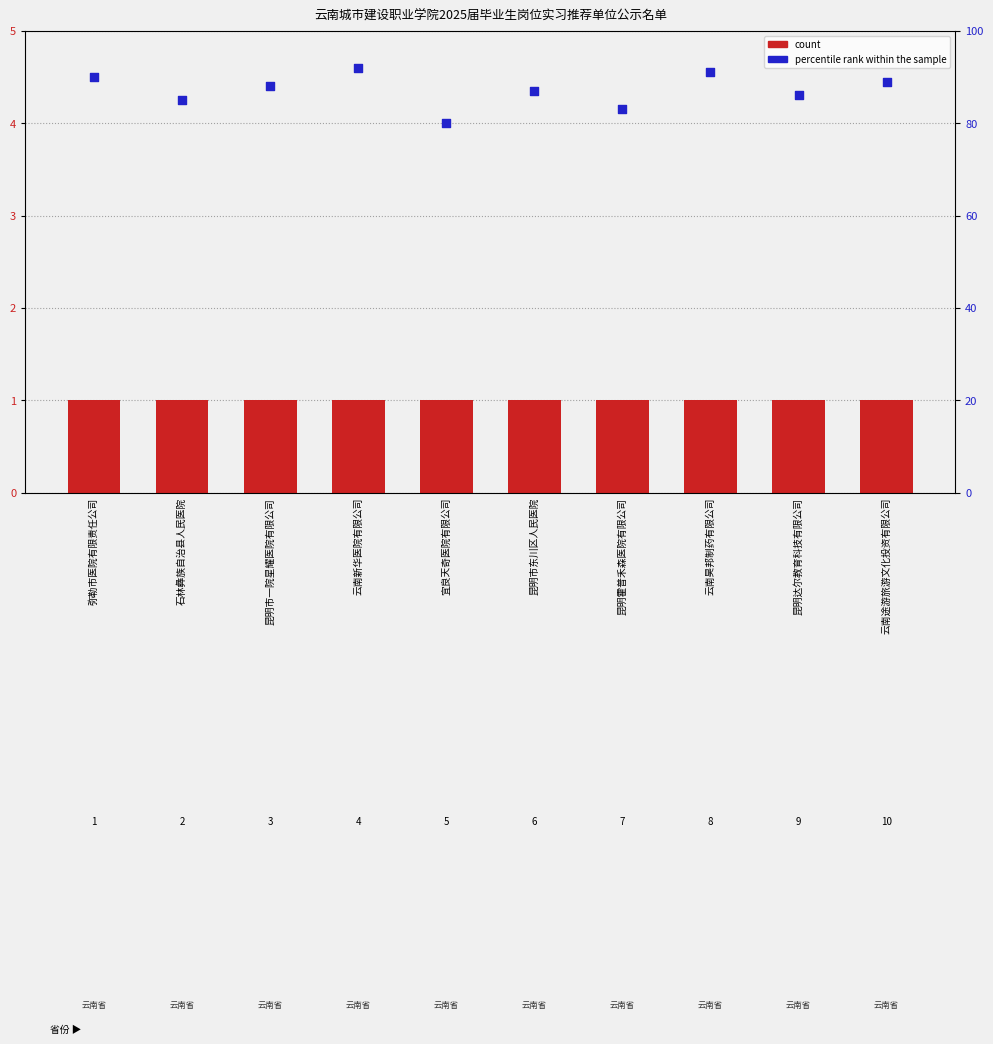

Which series has the widest spread of Y values?

percentile rank within the sample